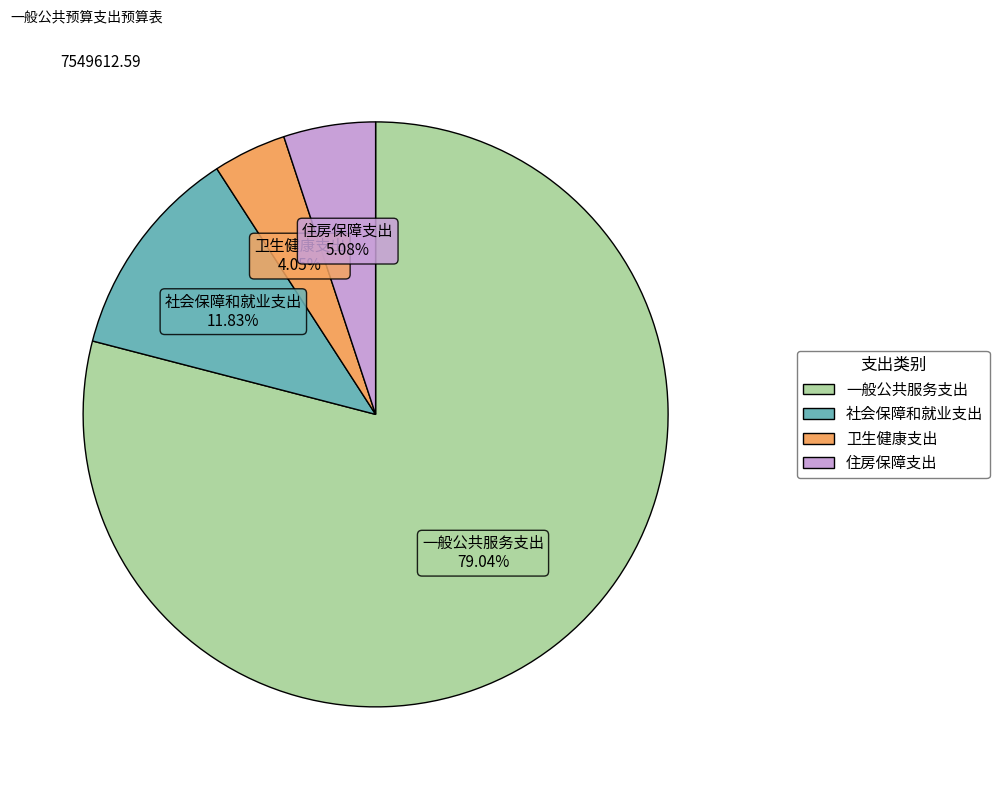

Is the sum of 住房保障支出 and 社会保障和就业支出 greater than half?

No